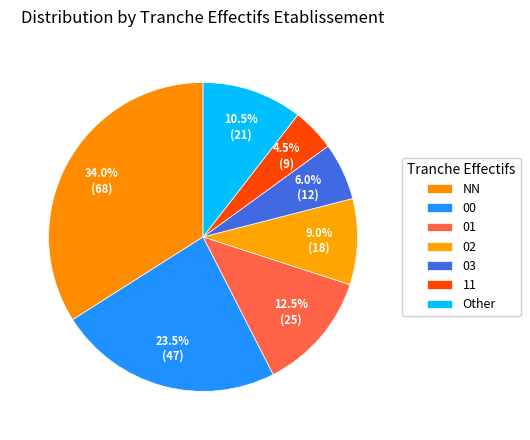

What is the largest slice in the pie chart?

NN